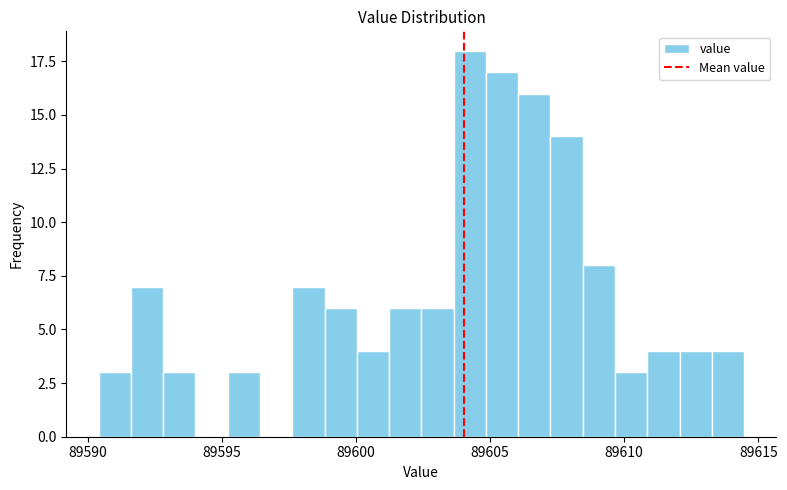

Read against the x-axis, roughly where is the centre of the tallest bar?

89604.0